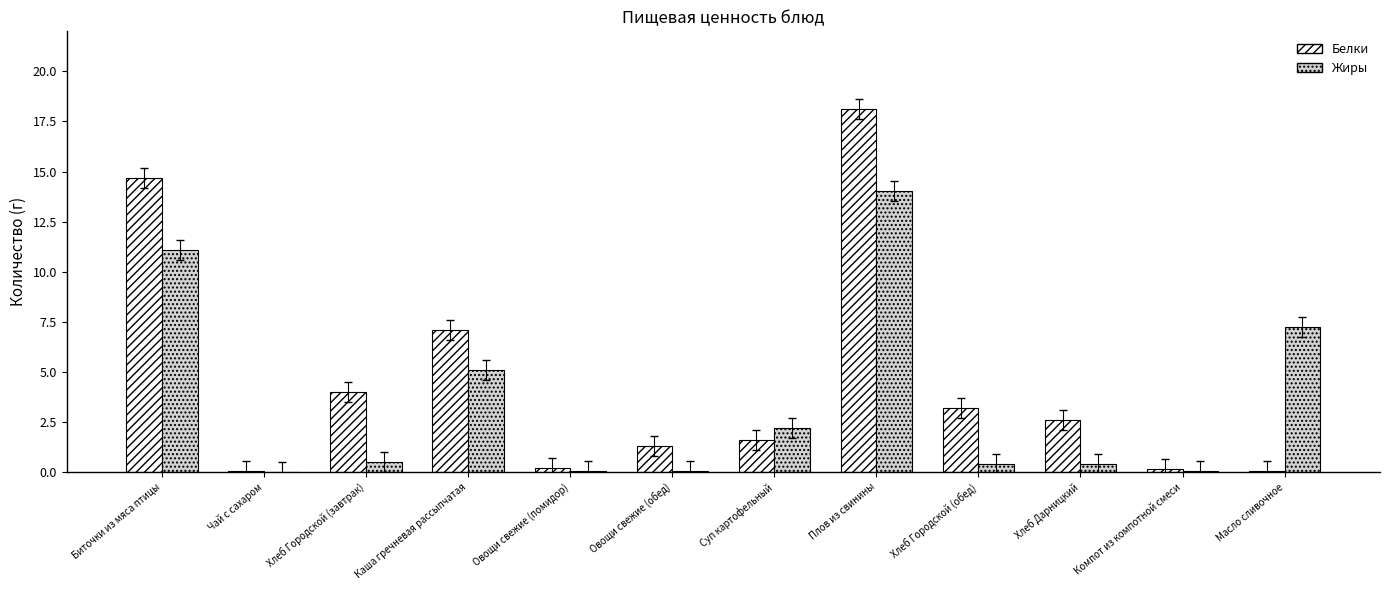

Between Овощи свежие (помидор) and Суп картофельный, which series saw the biggest shift?

Жиры